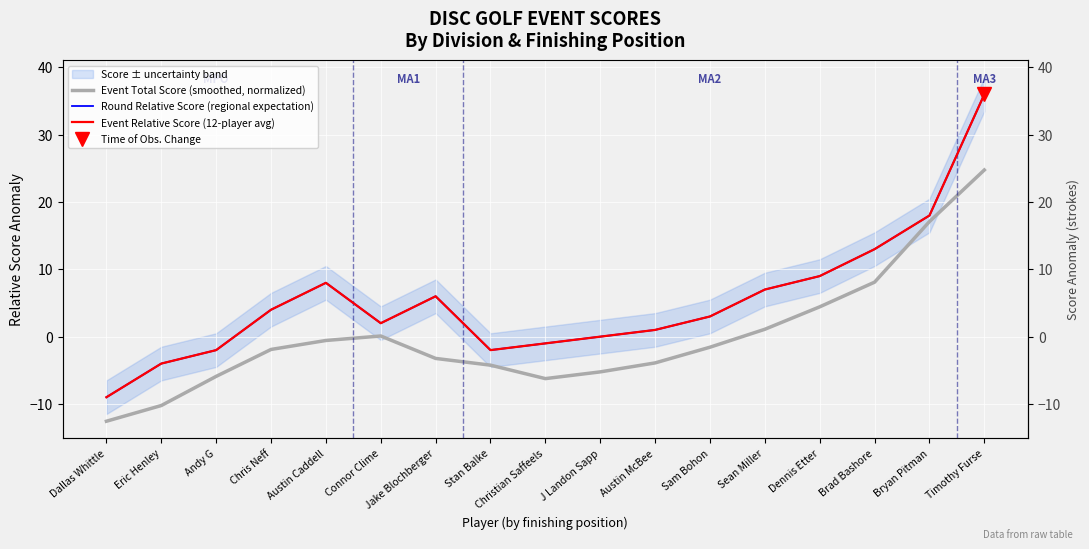

What are all the series names shown in the legend?

Event Total Score (smoothed, normalized), Round Relative Score (regional expectation), Event Relative Score (12-player avg)